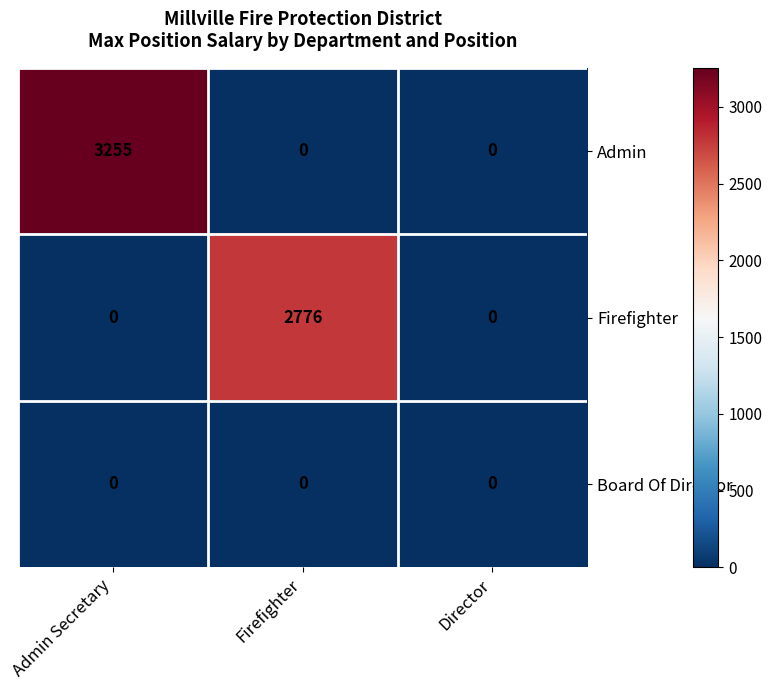

Reading left to right, extract all data points from this chart.

Admin: Admin Secretary=3255	Firefighter=0	Director=0
Firefighter: Admin Secretary=0	Firefighter=2776	Director=0
Board Of Director: Admin Secretary=0	Firefighter=0	Director=0